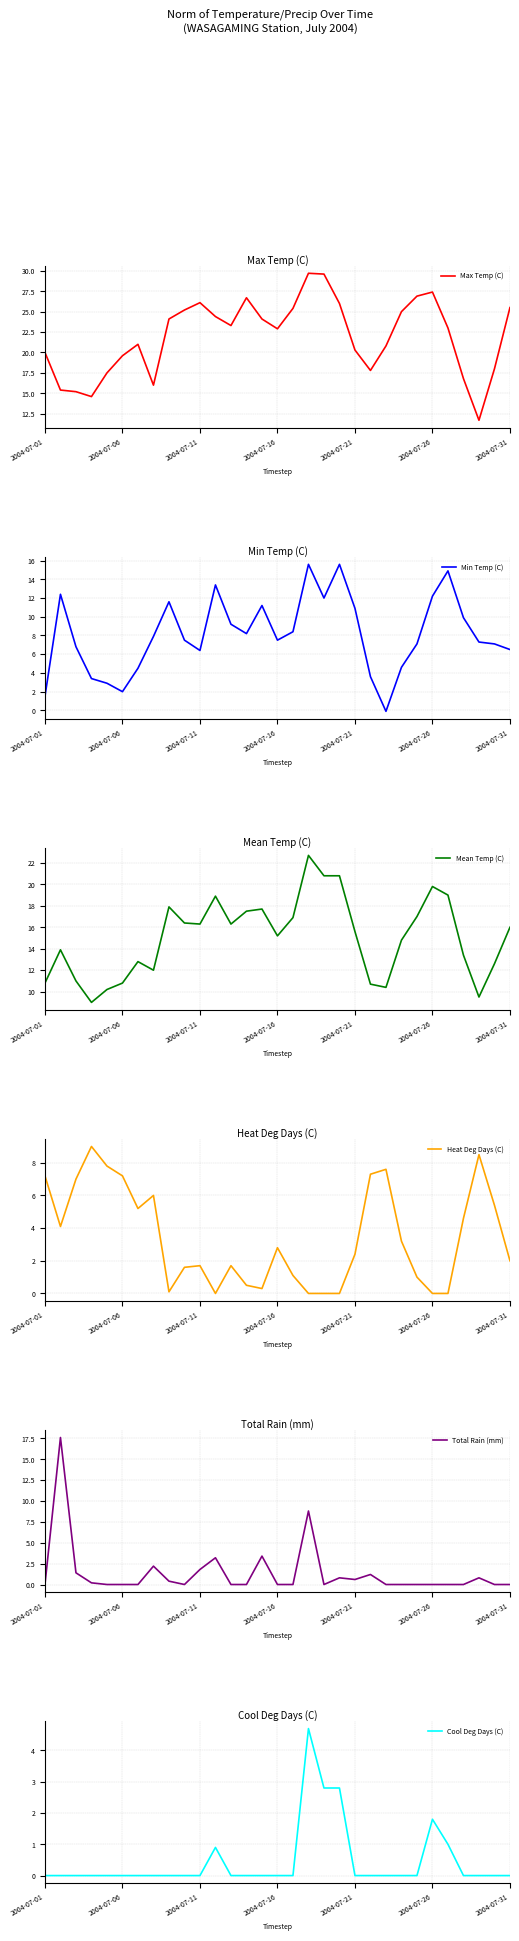

What is the maximum value for Max Temp (C)?

29.7